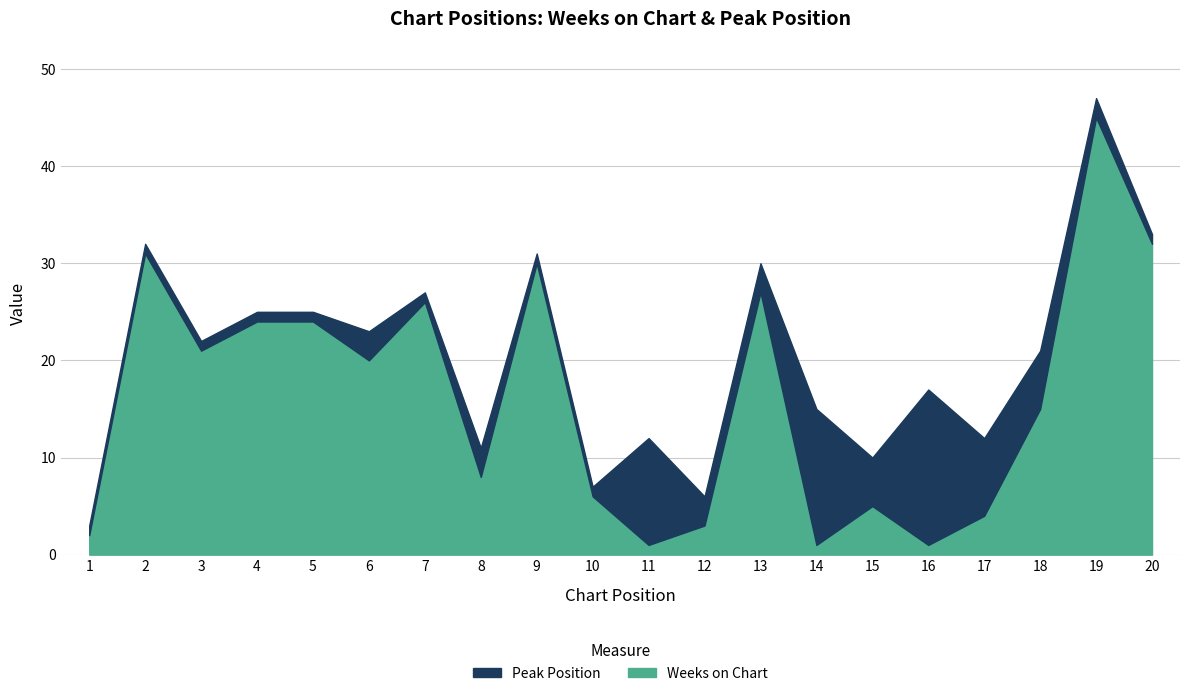

What is the value of the Peak Position point at the 4th from the left?

1